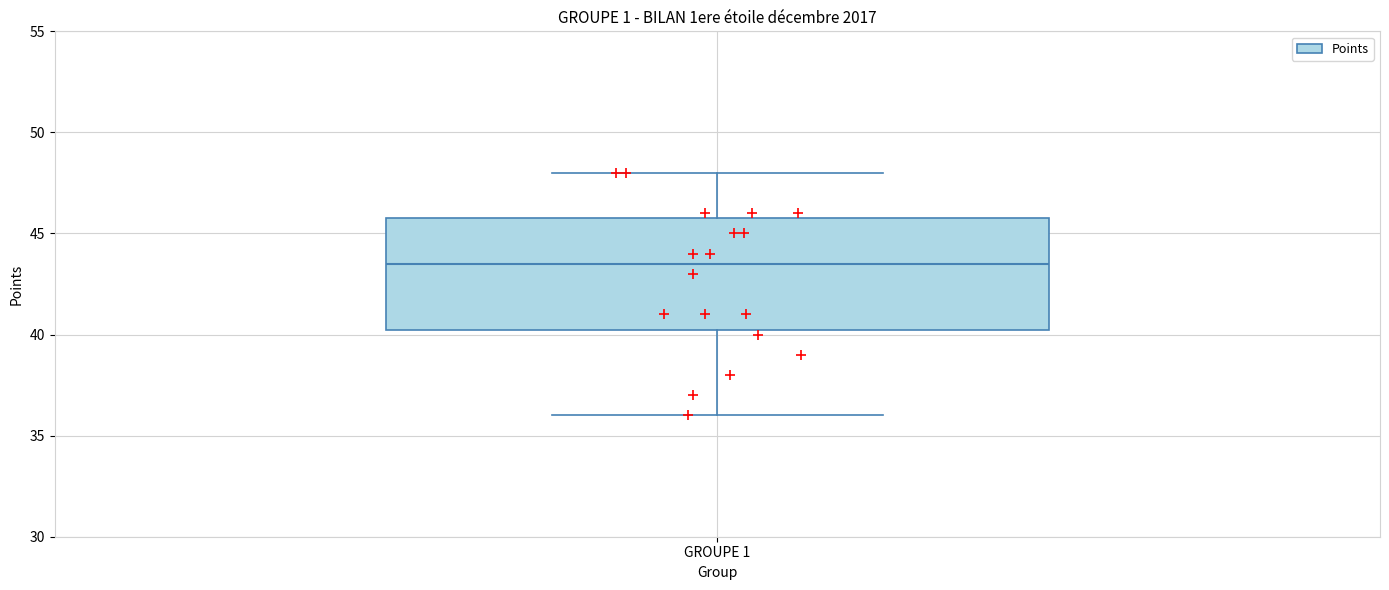

Transcribe this box plot: give where the median line is, the range the box spans, and where the two whiskers end, as read against the y-axis. The values are not printed on the chart, so give them approximately, as read against the axis.

median 43.5, box 40.5 to 46.0, whiskers 36.0 to 48.0